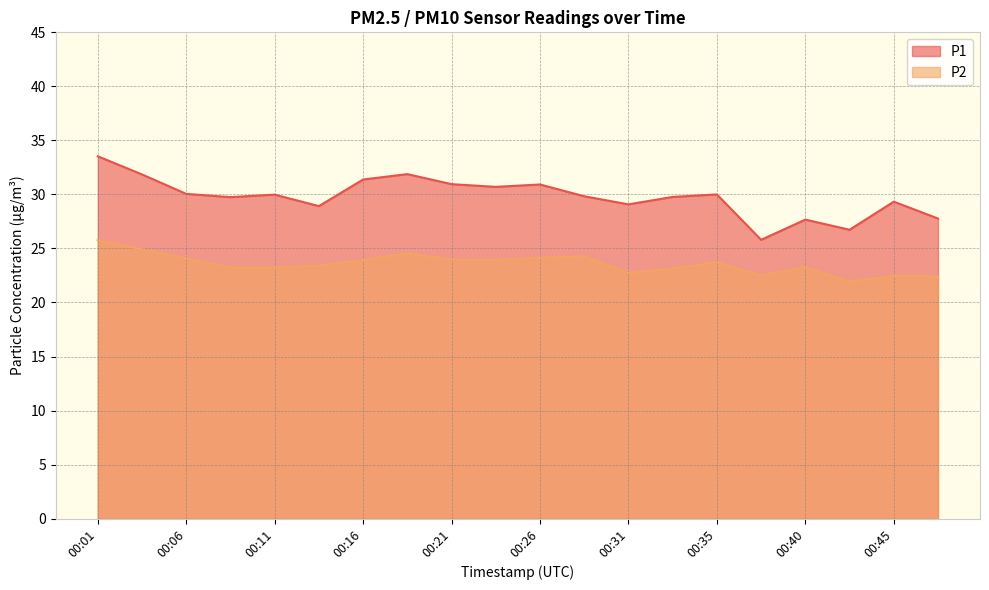

Where is the first local minimum for P1?

00:09